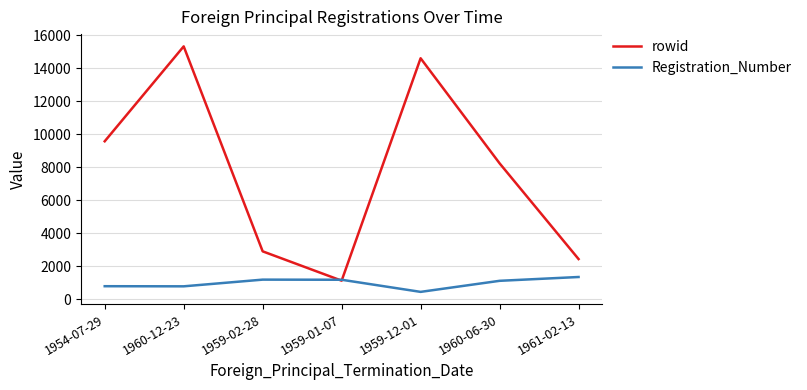

What is the spread (max minus min) of values at 1959-01-07?

56